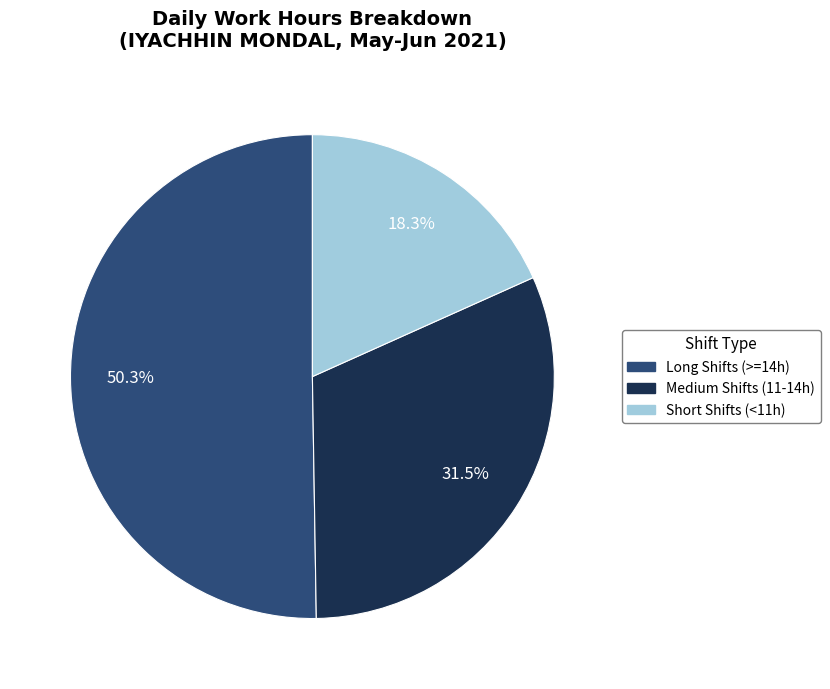

Is there a majority slice in this chart?

Yes